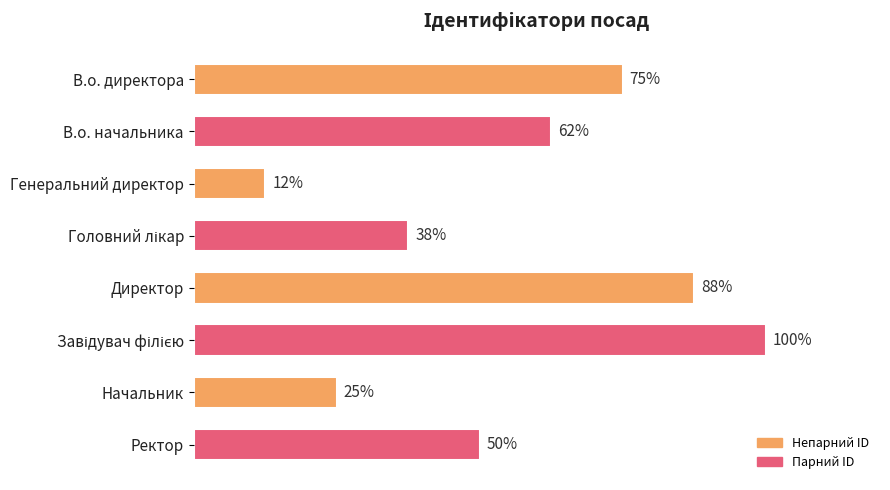

Does the chart contain any negative values?

No